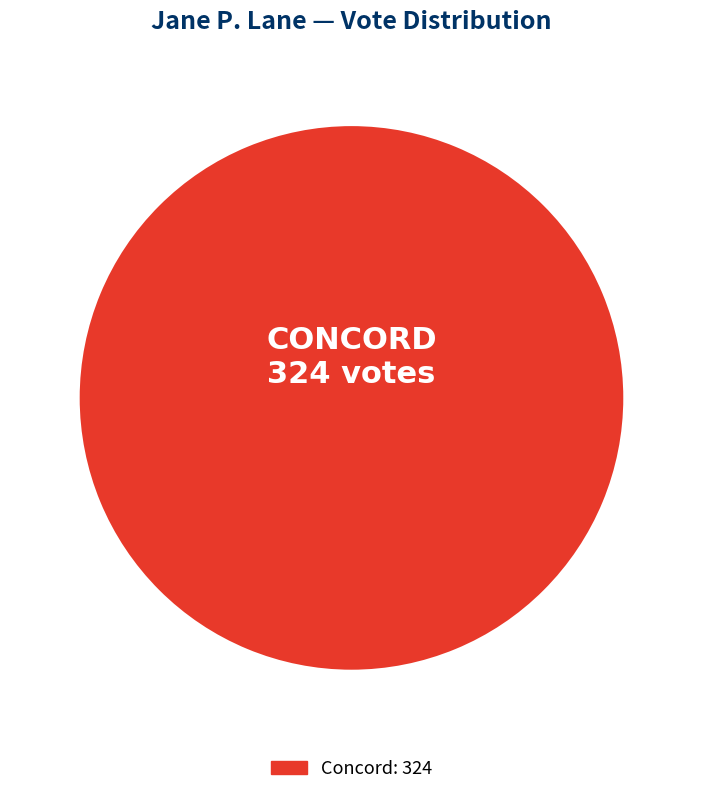

Is there any slice that represents more than half of the pie?

Yes